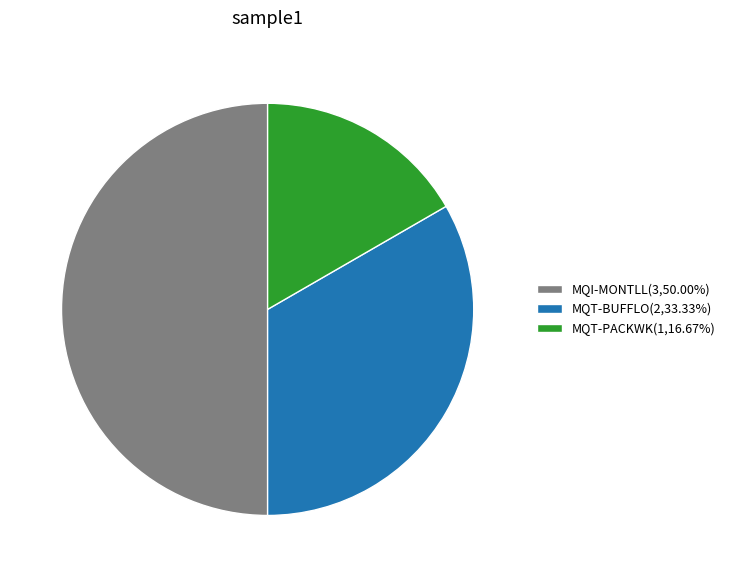

Does MQT-BUFFLO(2,33.33%) represent more than half of the total?

No